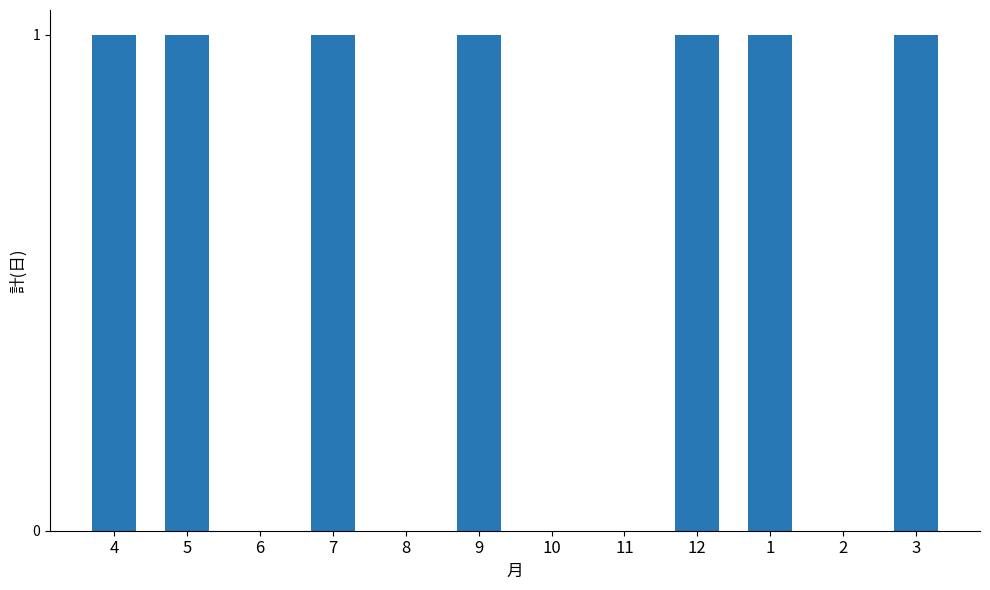

True or false: the data shows 2 at 9.

False